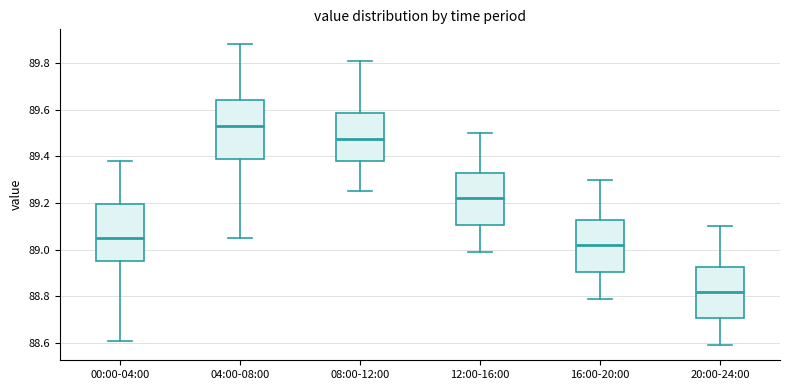

Where does the lower whisker of the box for 16:00-20:00 end on the y-axis? The values are not printed on the chart, so give them approximately, as read against the axis.

88.80